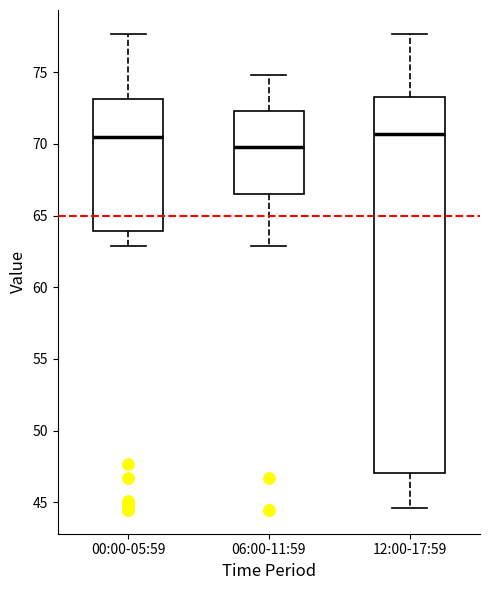

Where is the lower edge of the box for 12:00-17:59 on the y-axis? The values are not printed on the chart, so give them approximately, as read against the axis.

47.0